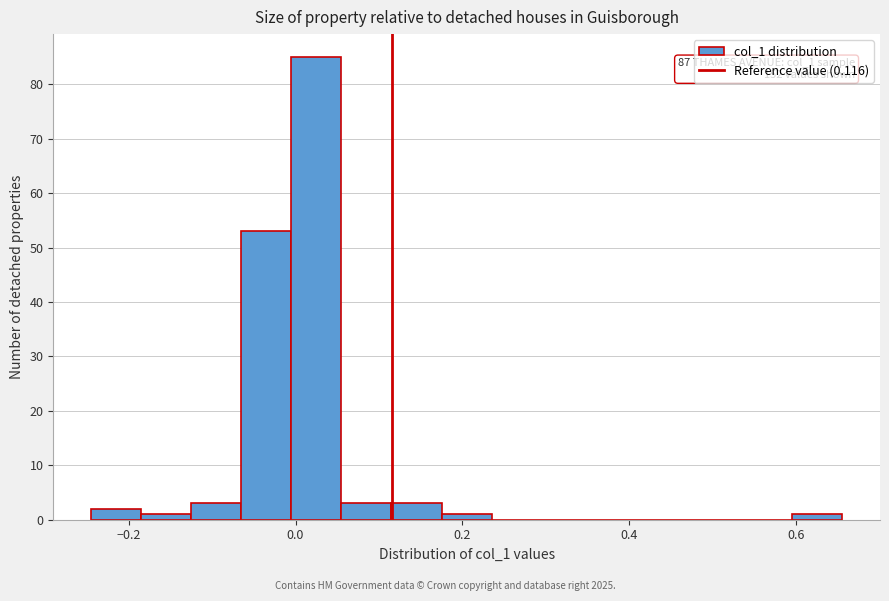

Around what value on the x-axis is the tallest bar? Give the approximate position of its centre, as read against the axis.

0.02